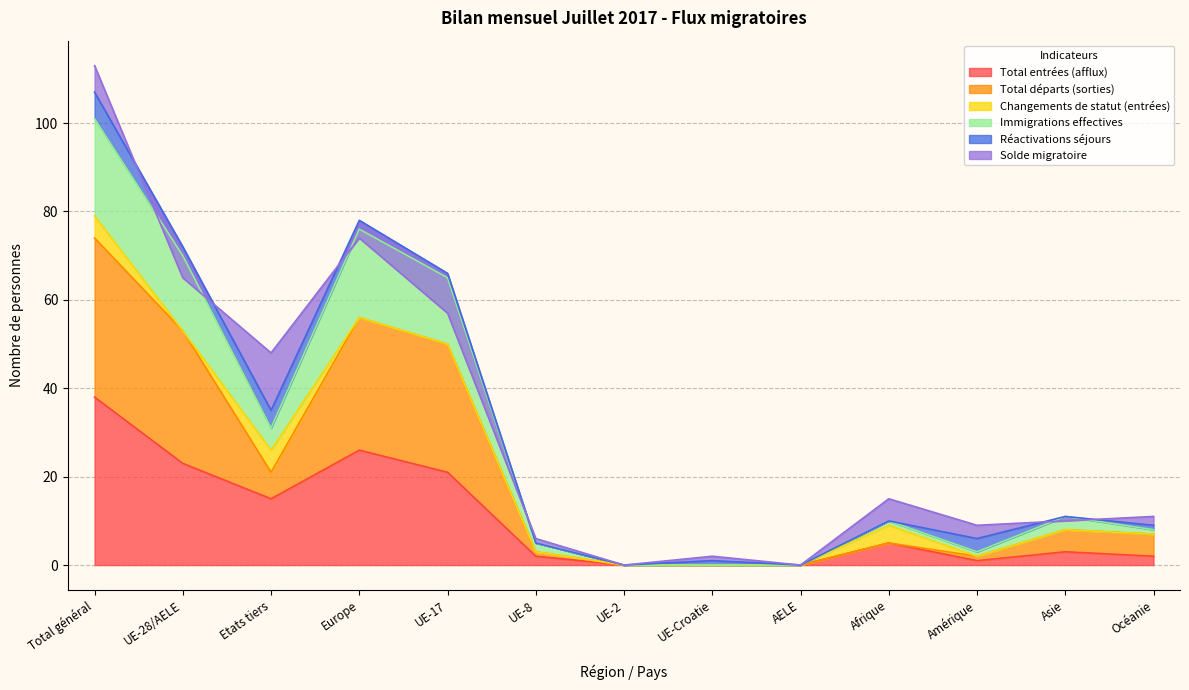

What is the difference between the second highest and minimum values in the Immigrations effectives series?

76